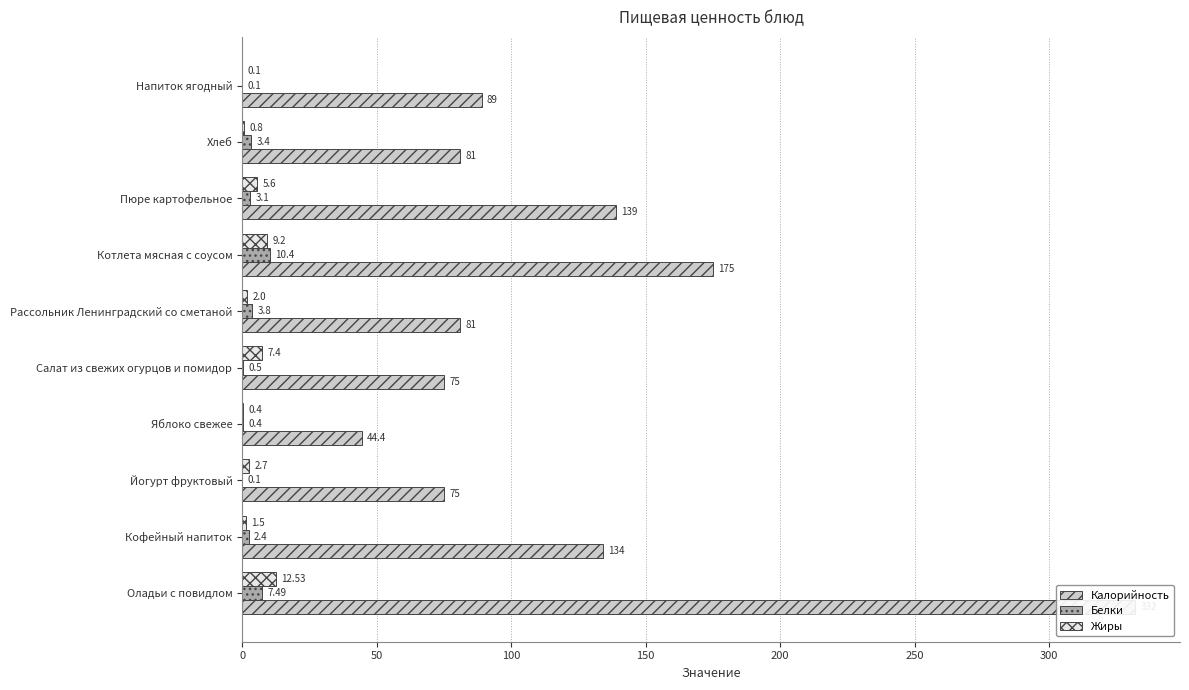

Is it true that Жиры equals 2.3 at Кофейный напиток?

False